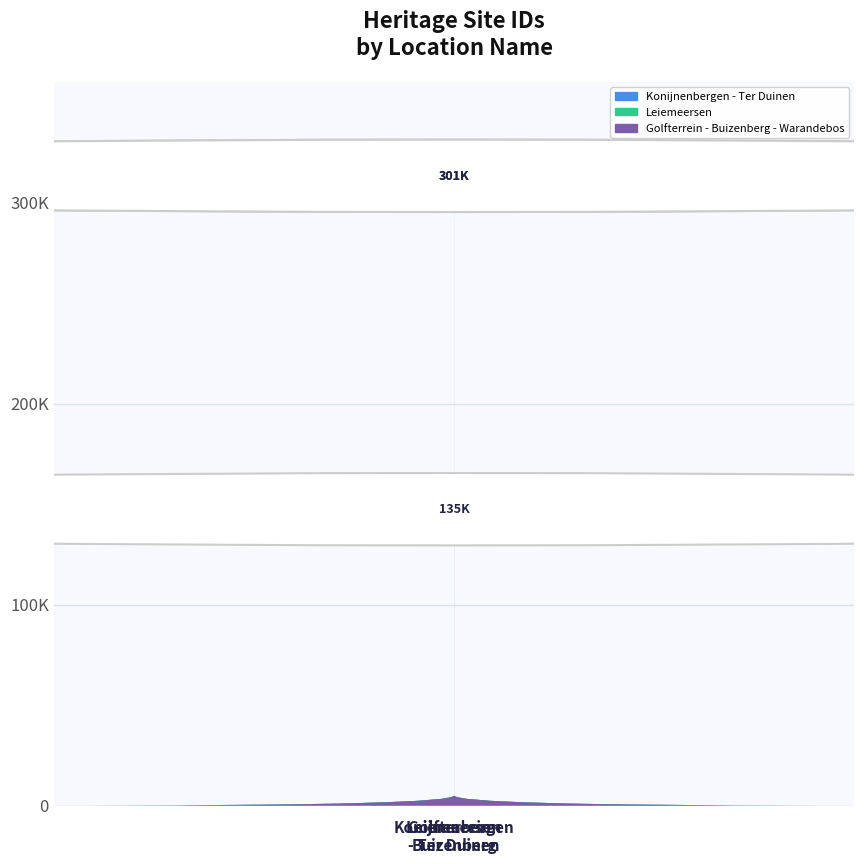

At which category does the chart reach its peak across all series?

Leiemeersen